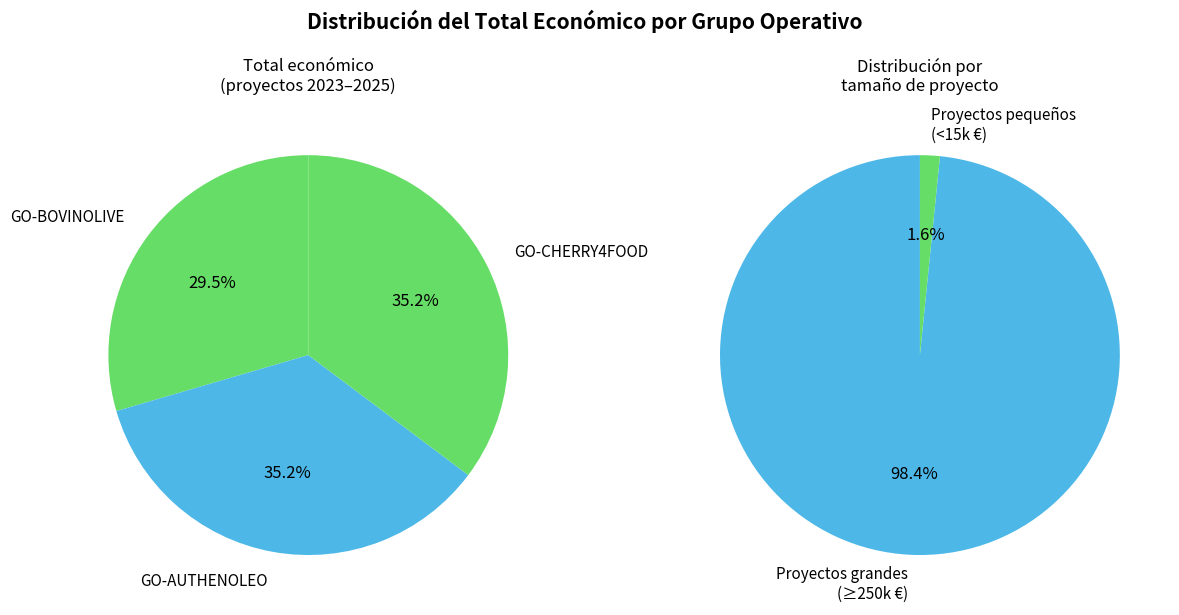

Is GO-AUTHENOLEO the majority of the pie?

No